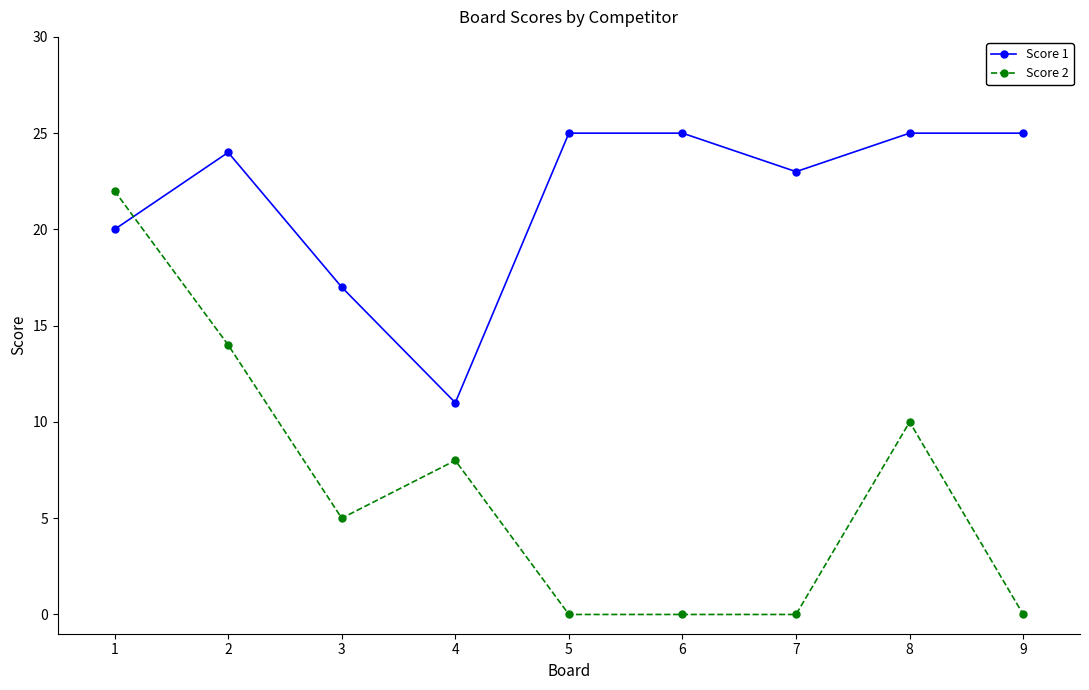

Reading right to left, extract all data points from this chart.

Score 1: 25	25	23	25	25	11	17	24	20
Score 2: 0	10	0	0	0	8	5	14	22